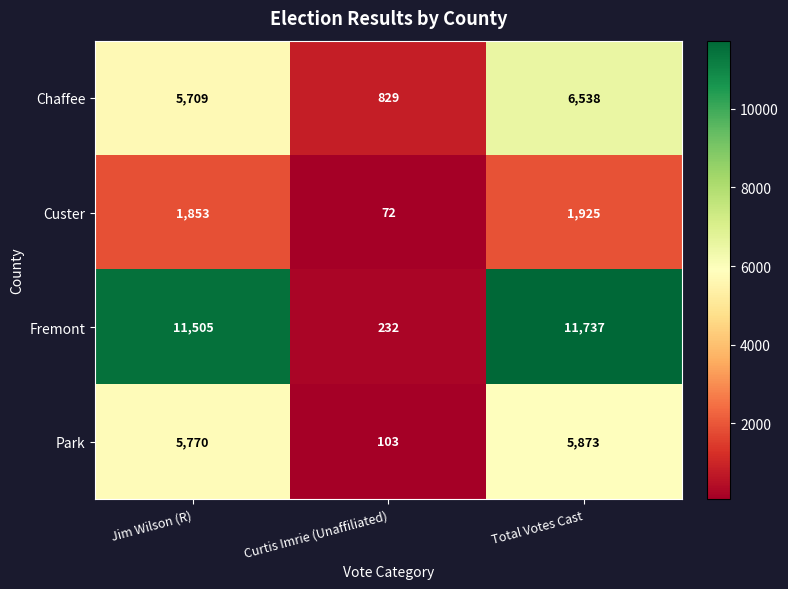

Which series has the largest range (max minus min)?

Fremont